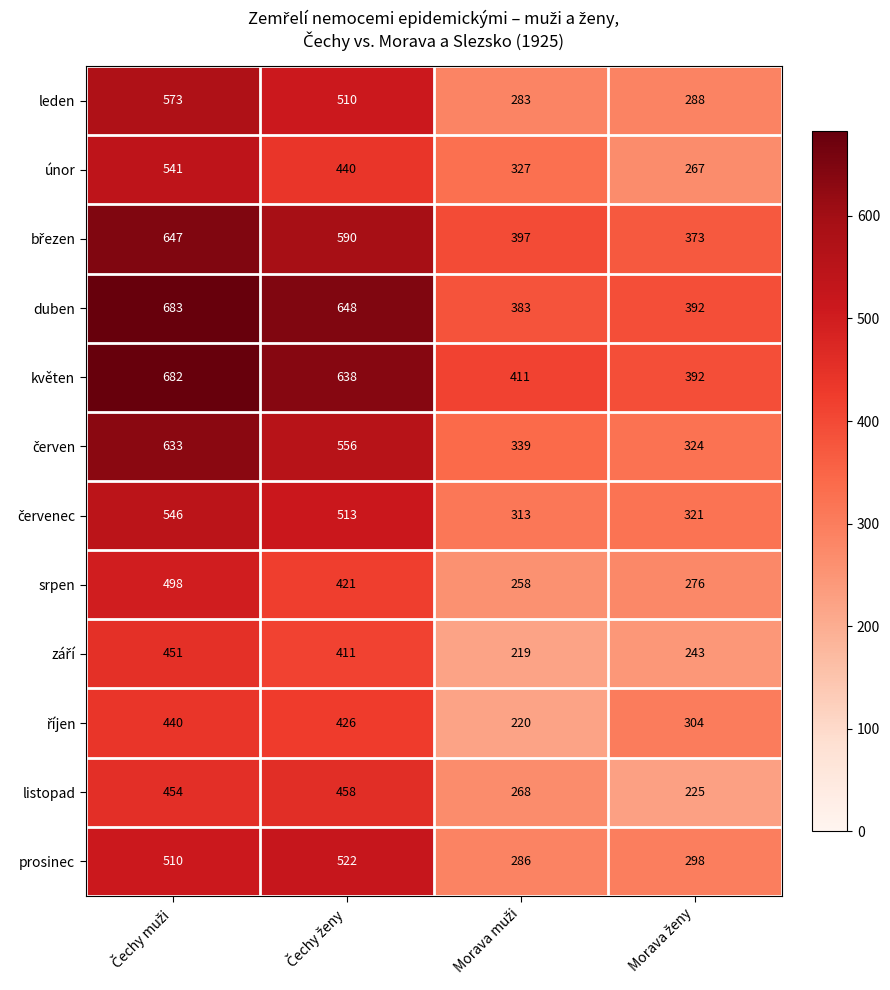

What is the highest value of the prosinec series?

522